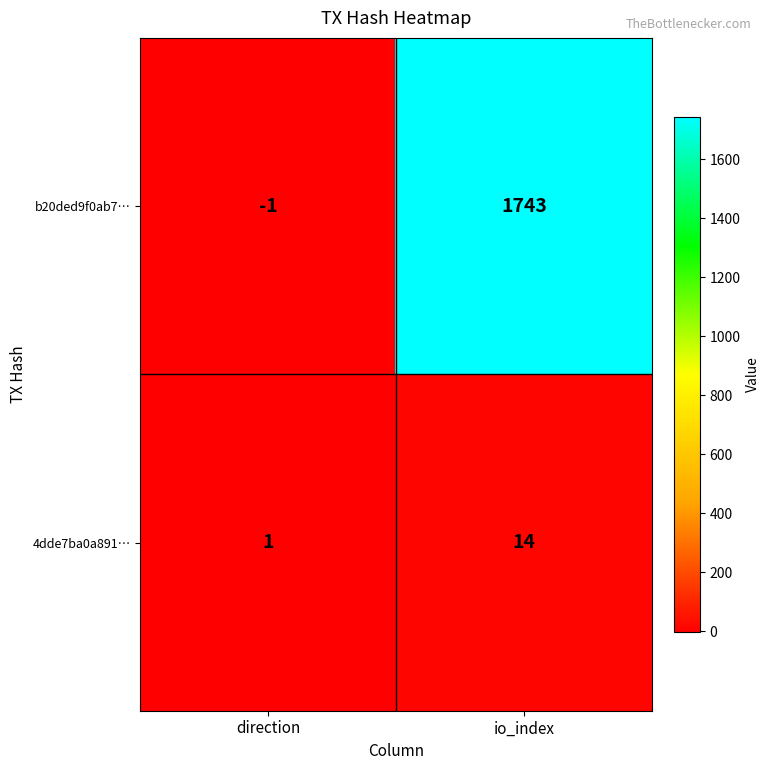

Reading left to right, transcribe all the data shown in this chart.

b20ded9f0ab7…: -1	1743
4dde7ba0a891…: 1	14